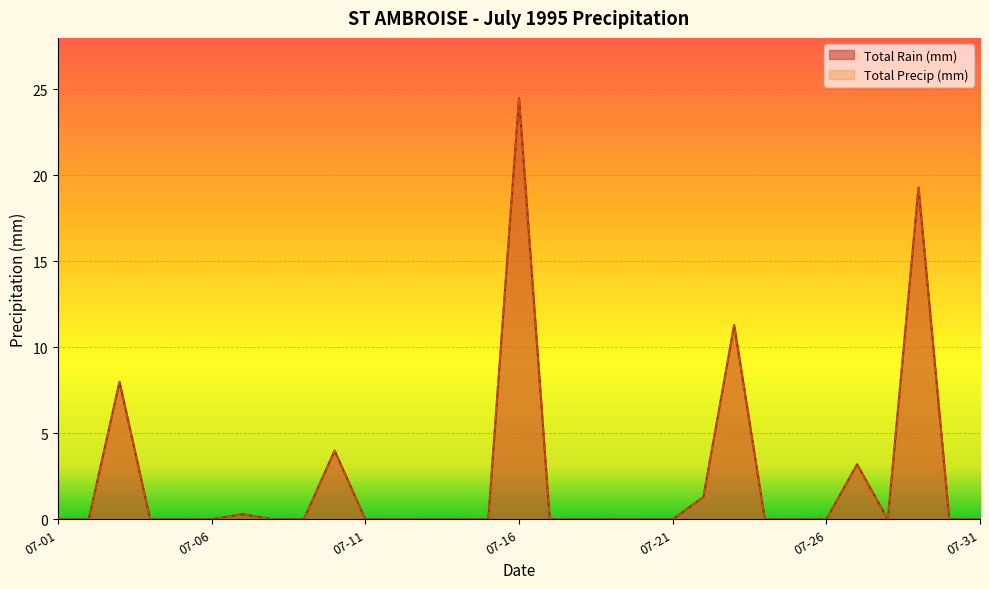

How many interior local peaks does the Total Precip (mm) series have?

7